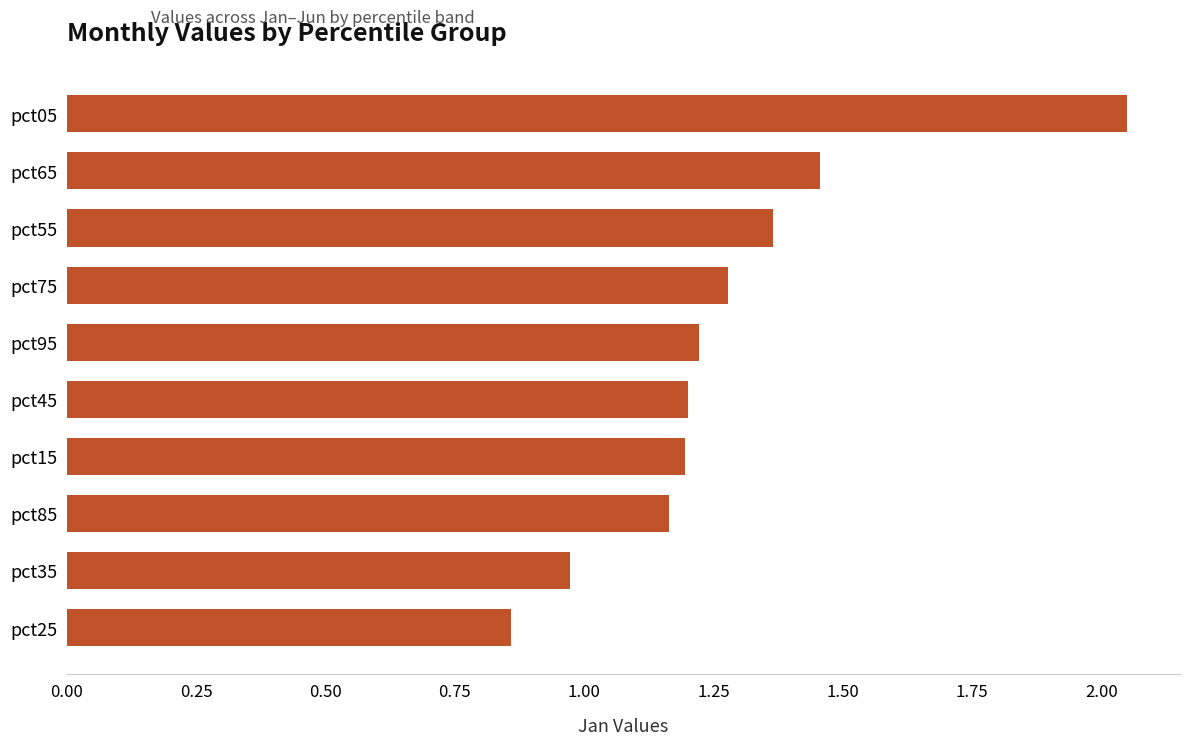

What value does the data have at pct75?

1.3